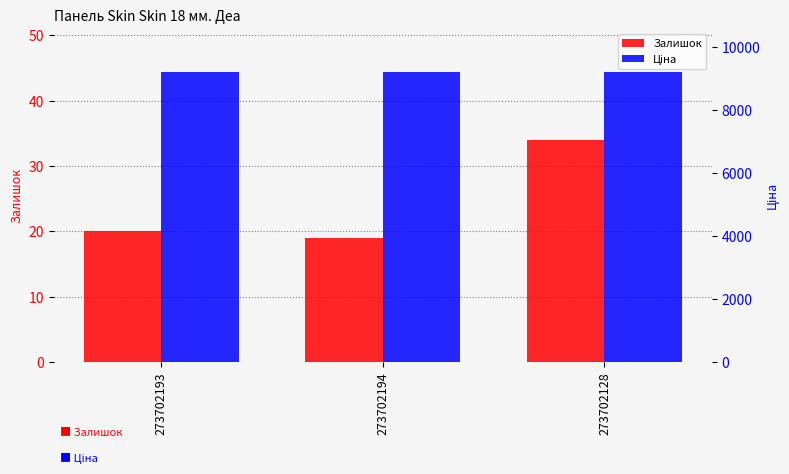

What is the difference between the maximum and minimum values in the Залишок series?

15.0